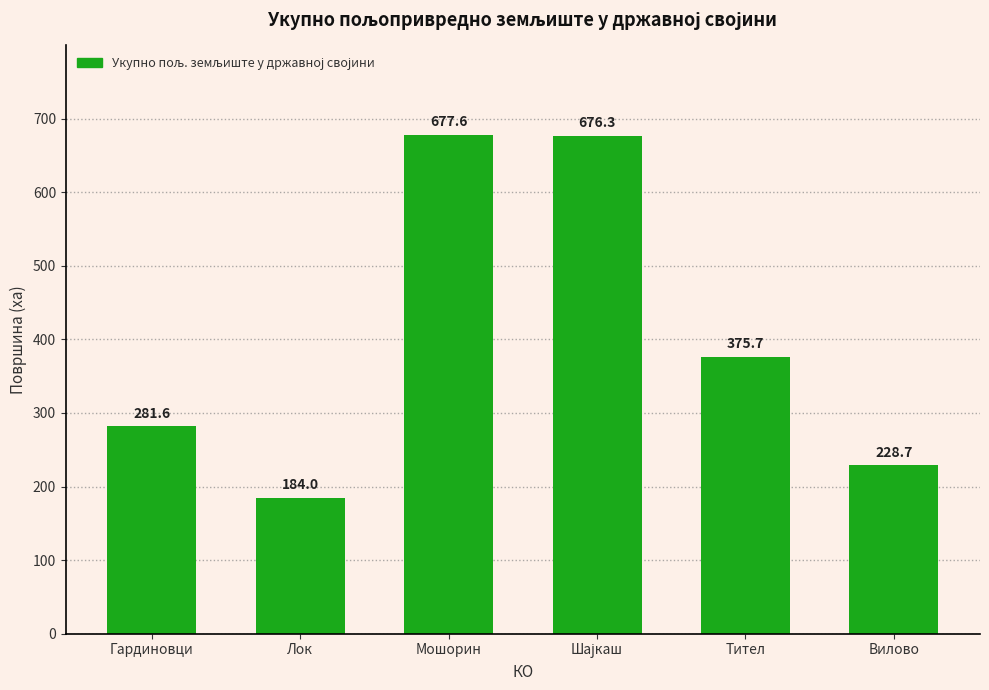

What is the sum of all values?

2424.0